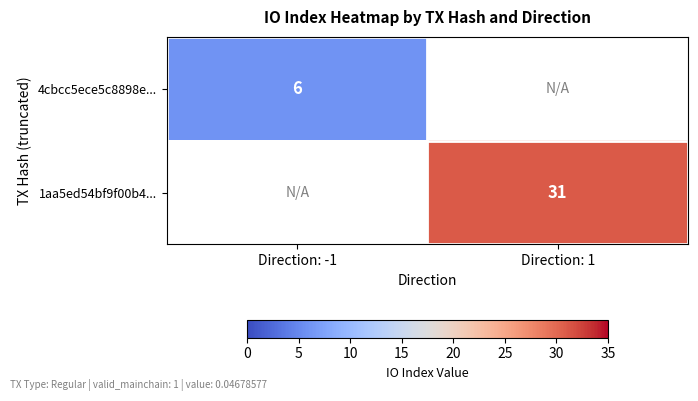

How many data points does each series have?

2